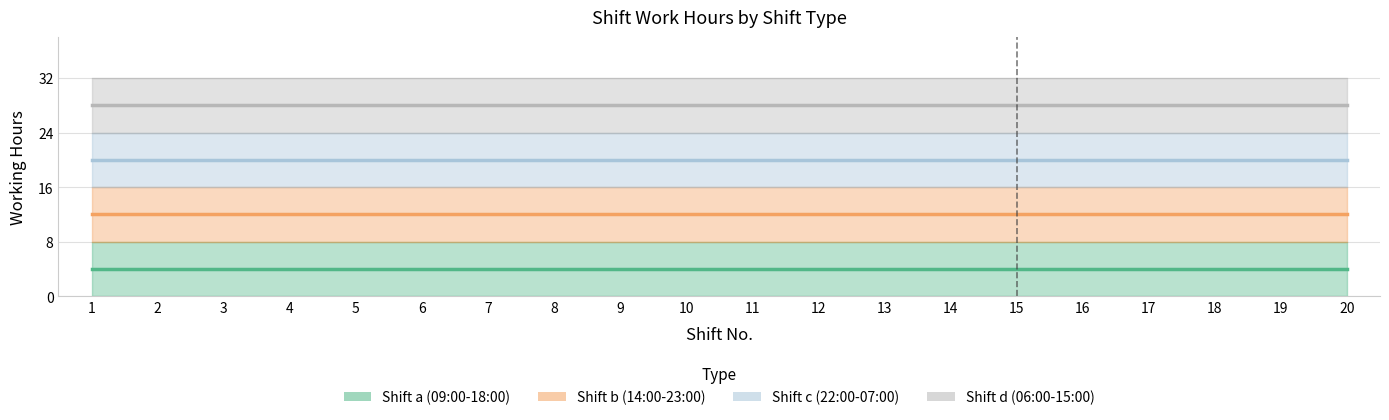

Which category has the highest value in the Shift a (09:00-18:00) series?

1